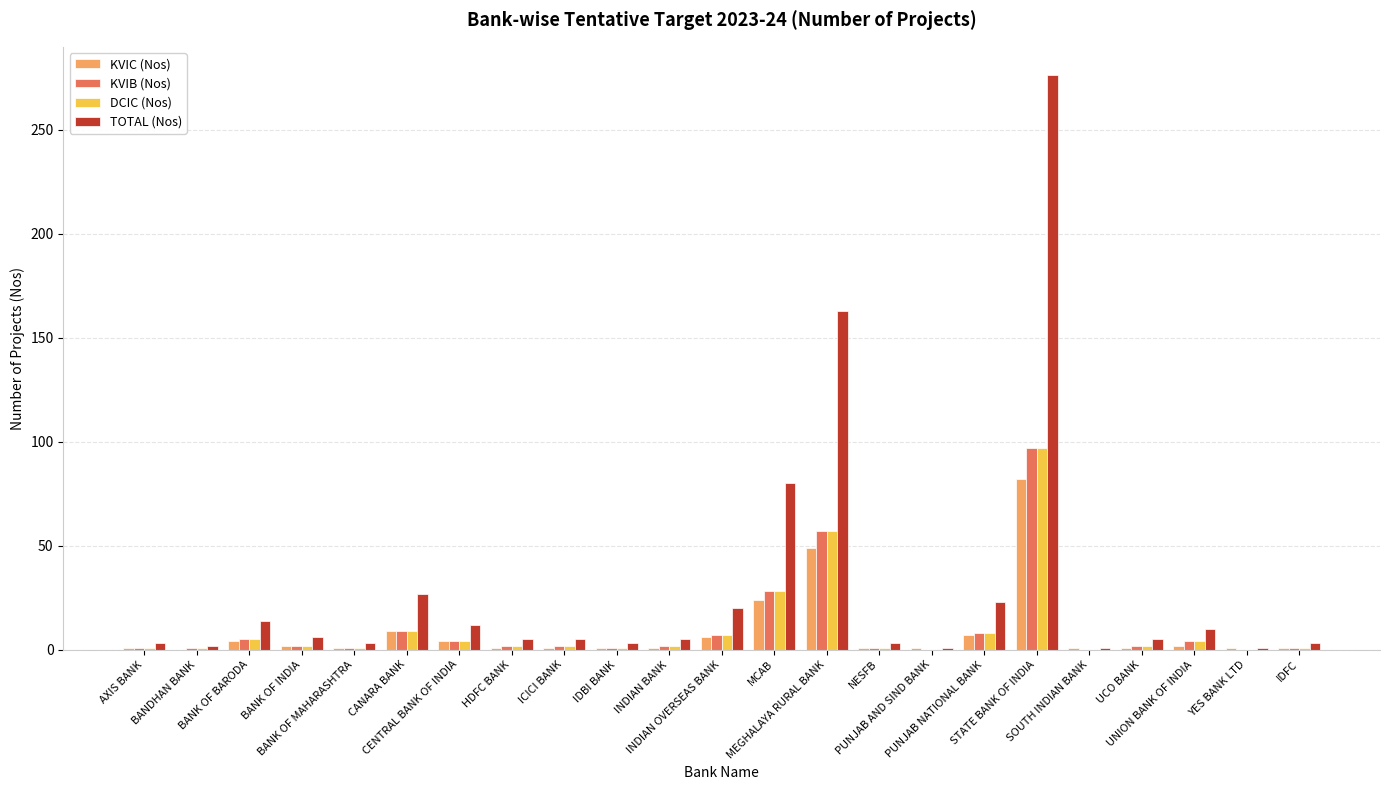

What are all the series names shown in the legend?

KVIC (Nos), KVIB (Nos), DCIC (Nos), TOTAL (Nos)